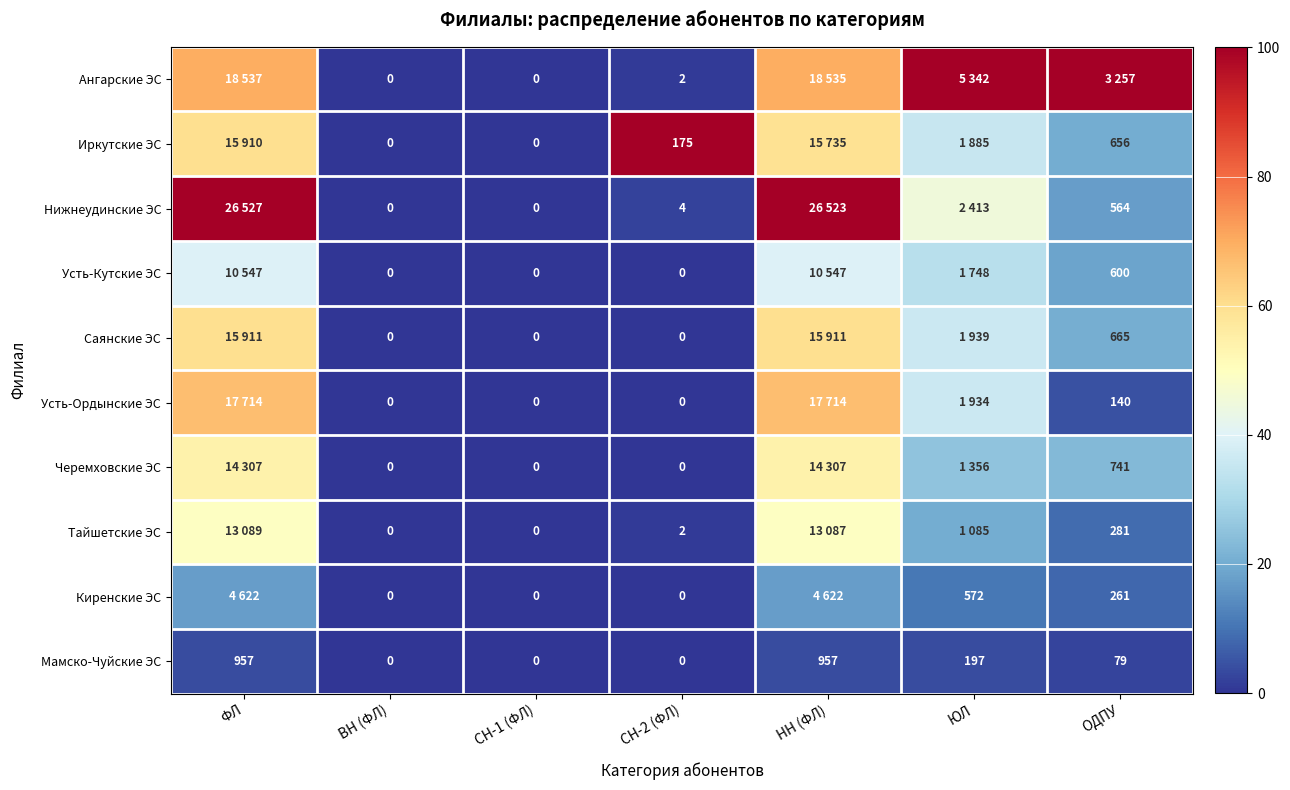

The value of Черемховские ЭС at ОДПУ is 22.8. True or false?

True